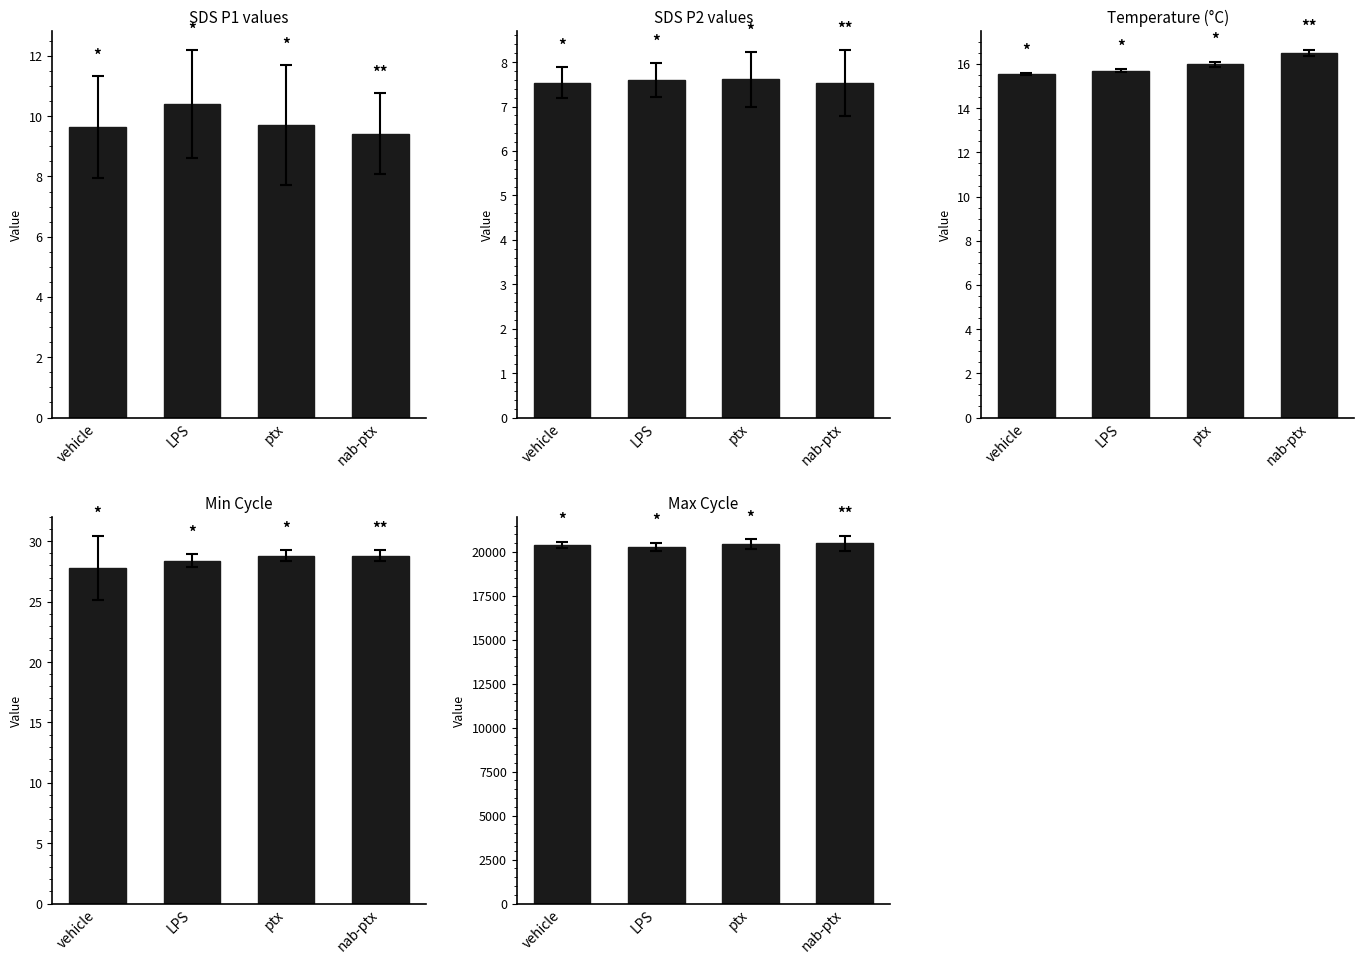

Is the value of SDS_P1 at vehicle greater than the value of Min_cycle at vehicle?

No